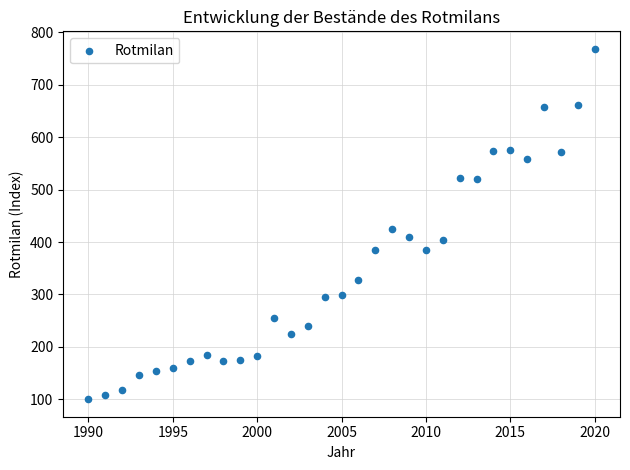

What Y value in the scatter plot is closest to 434?

424.8